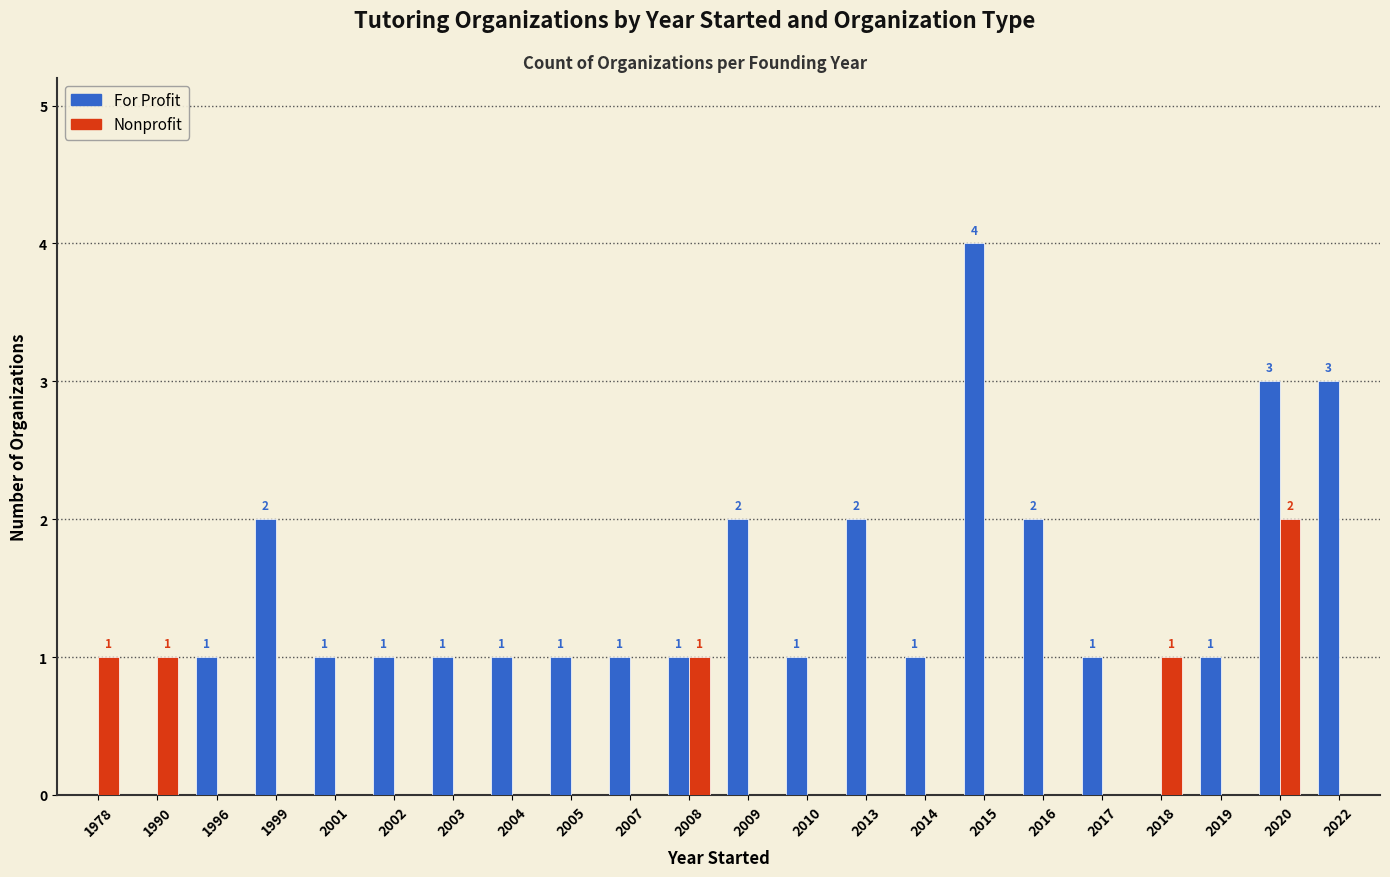

Reading right to left, transcribe all the data shown in this chart.

For Profit: 2022=3	2020=3	2019=1	2018=0	2017=1	2016=2	2015=4	2014=1	2013=2	2010=1	2009=2	2008=1	2007=1	2005=1	2004=1	2003=1	2002=1	2001=1	1999=2	1996=1	1990=0	1978=0
Nonprofit: 2022=0	2020=2	2019=0	2018=1	2017=0	2016=0	2015=0	2014=0	2013=0	2010=0	2009=0	2008=1	2007=0	2005=0	2004=0	2003=0	2002=0	2001=0	1999=0	1996=0	1990=1	1978=1